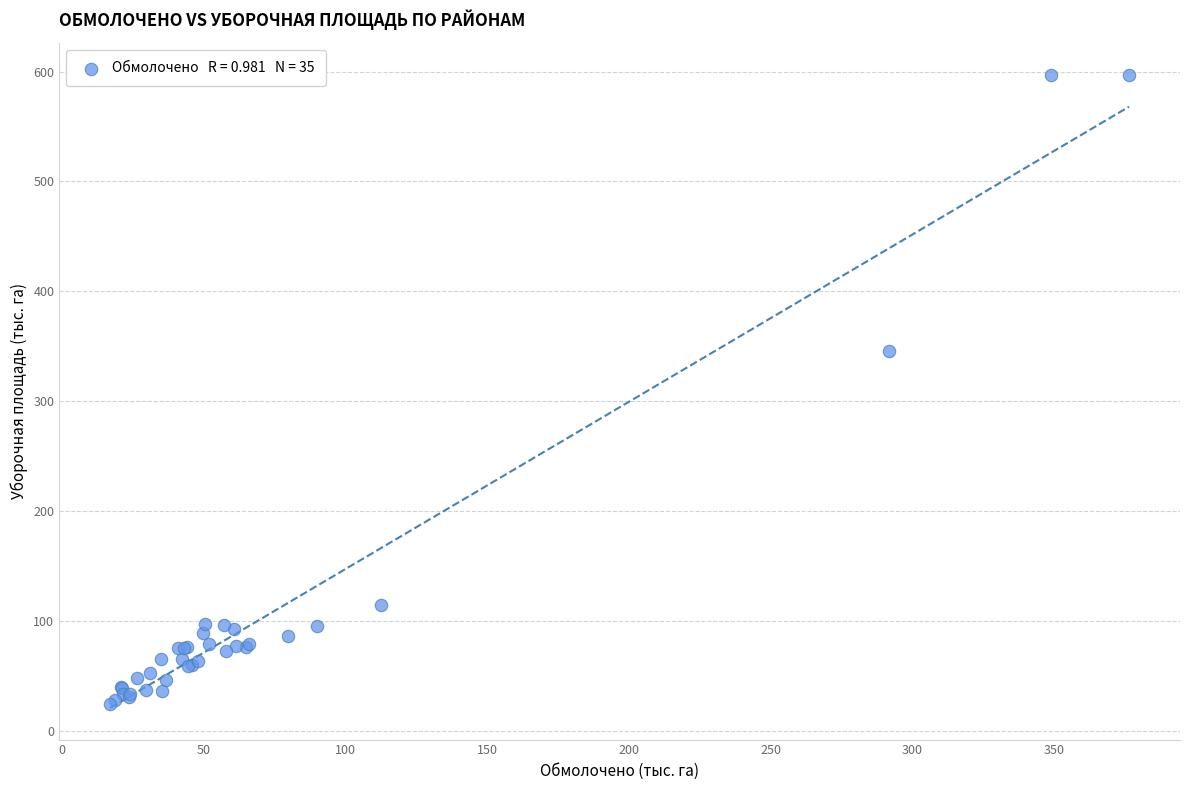

What Y value in the scatter plot is closest to 310?

346.0